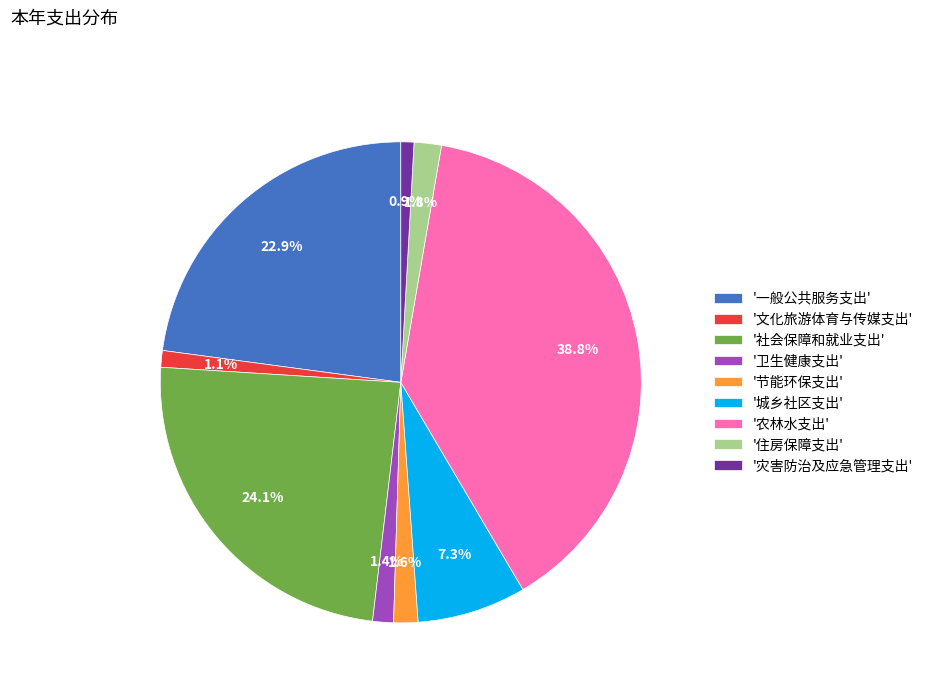

What is the largest slice in the pie chart?

'农林水支出'